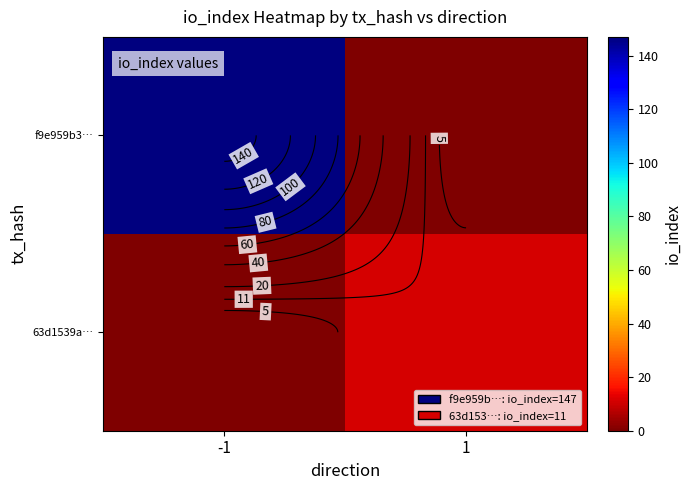

List the series in order of their overall mean, highest first.

f9e959b3…, 63d1539a…